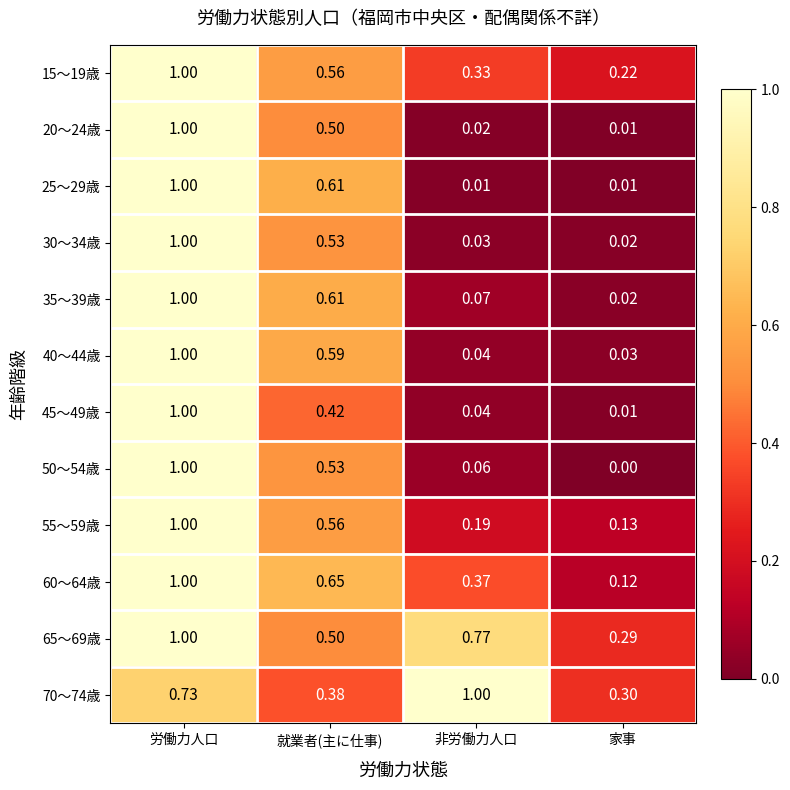

Is the value of 40～44歳 at 家事 greater than the value of 20～24歳 at 就業者(主に仕事)?

No